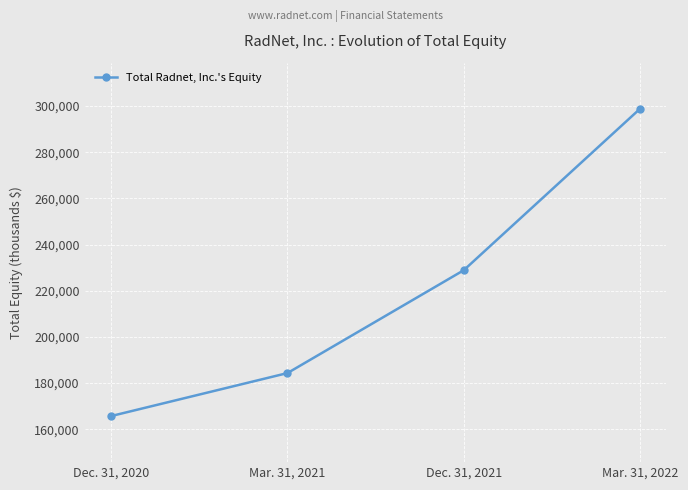

What position from the right is Mar. 31, 2022?

1